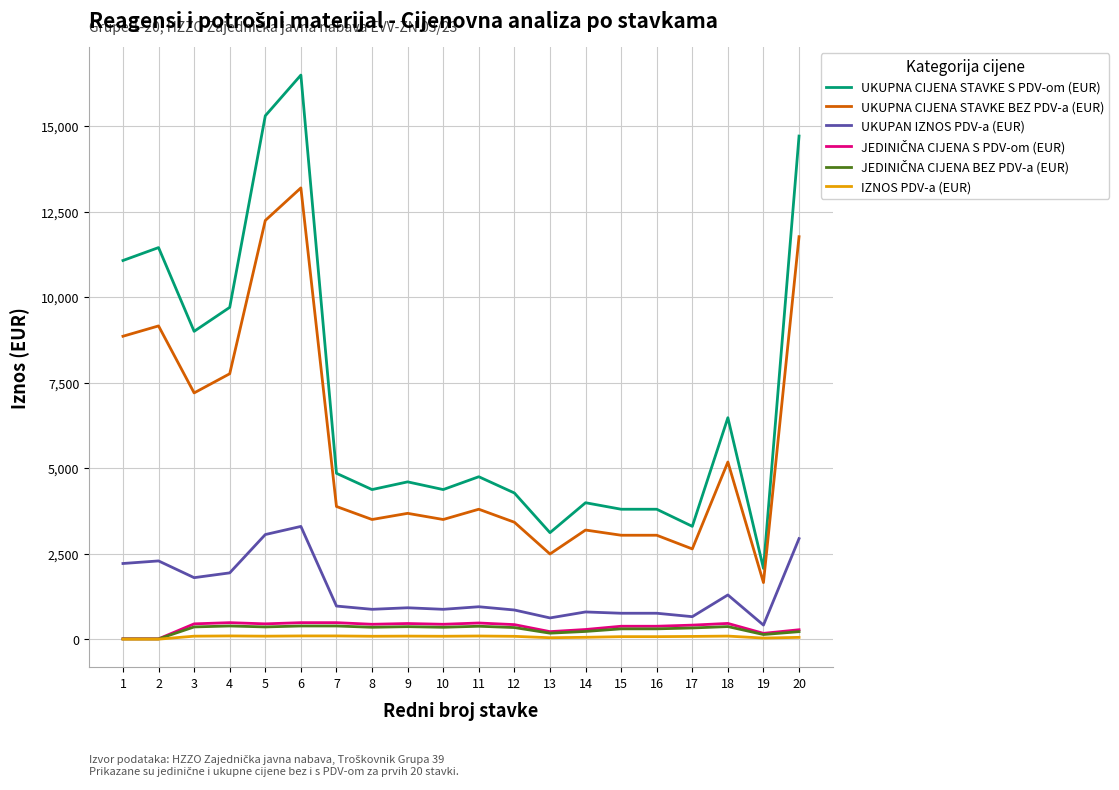

Between 2 and 19, which series saw the biggest shift?

UKUPNA CIJENA STAVKE S PDV-om (EUR)